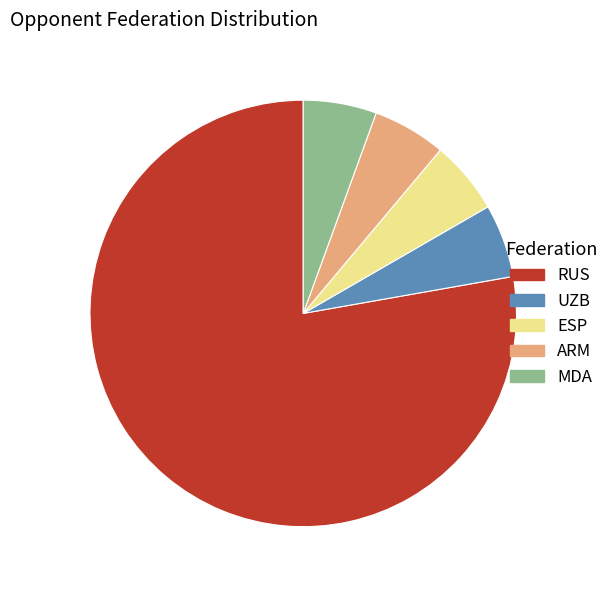

How many segments does this pie chart have?

5